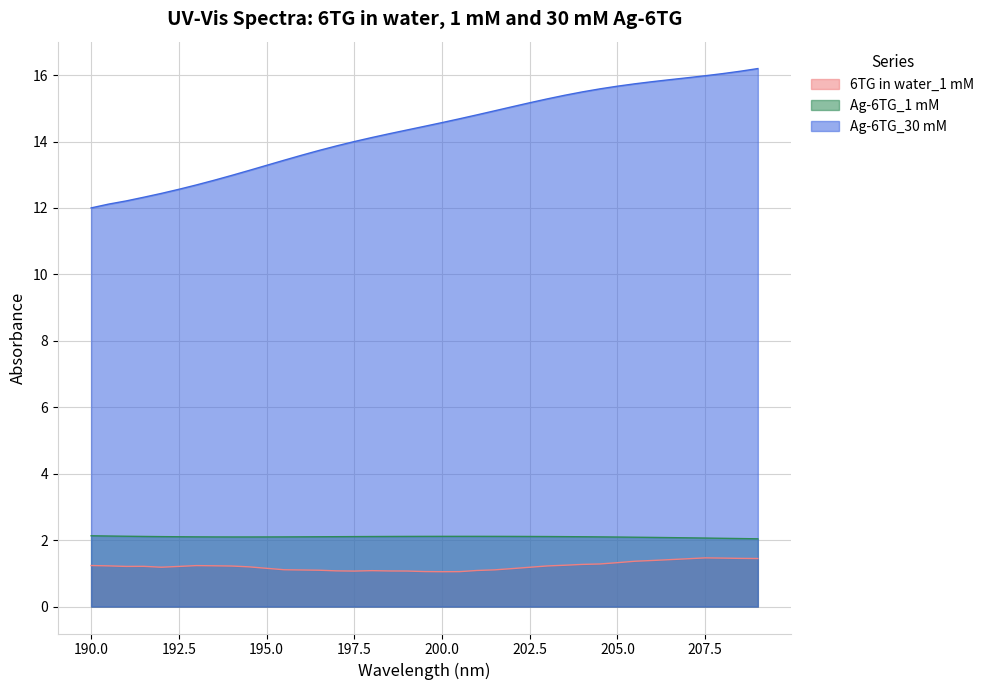

What are all the series names shown in the legend?

6TG in water_1 mM, Ag-6TG_1 mM, Ag-6TG_30 mM